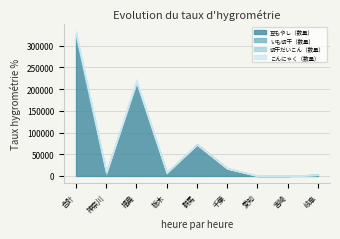

At which category is the sum across all series the highest?

合計